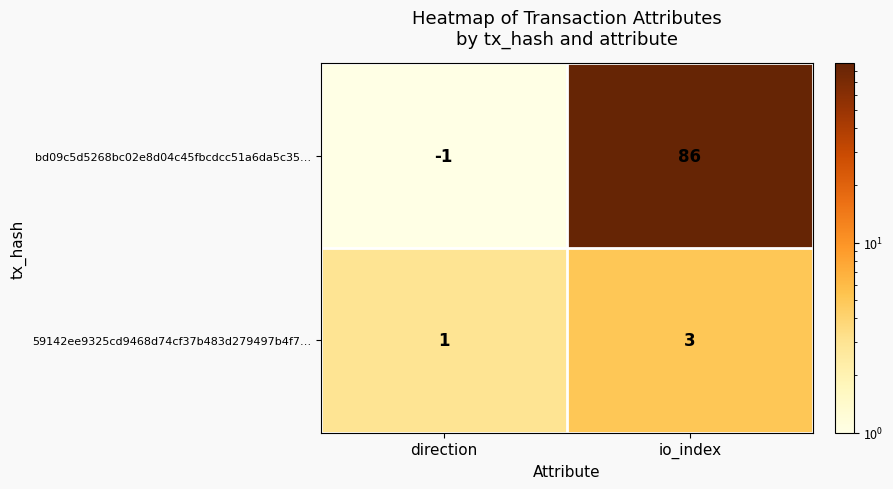

Rank the series by their average value, from lowest to highest.

59142ee9325cd9468d74cf37b483d279497b4f7…, bd09c5d5268bc02e8d04c45fbcdcc51a6da5c35…